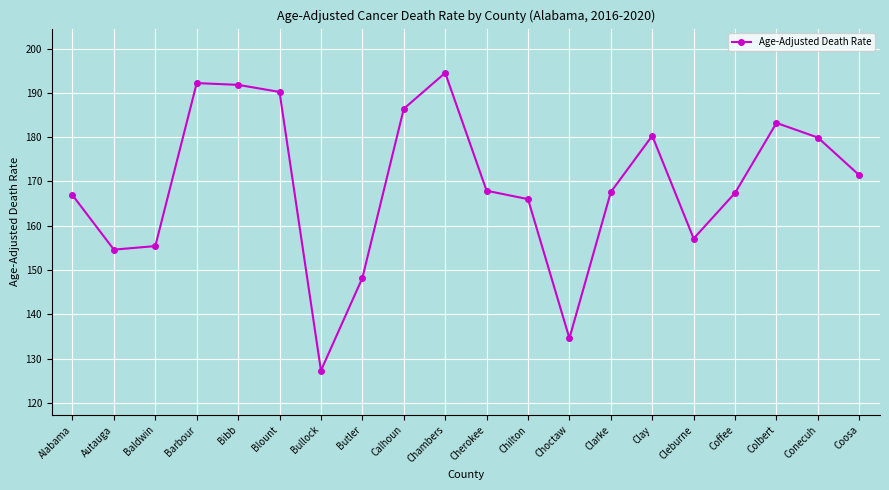

What is the difference between the second highest and second lowest values?

57.6